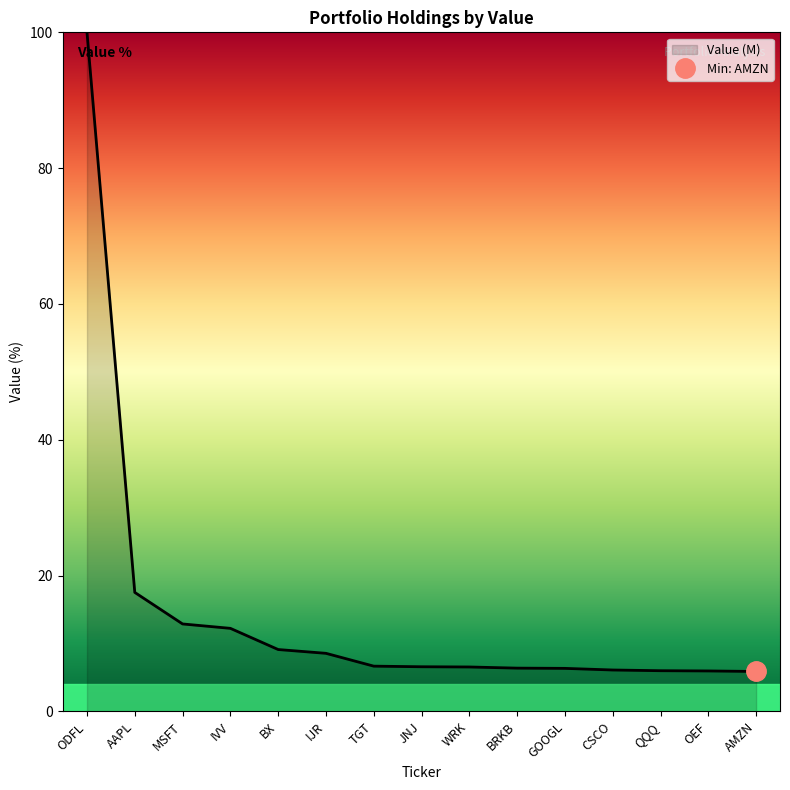

True or false: the data shows 11.5 at IJR.

False